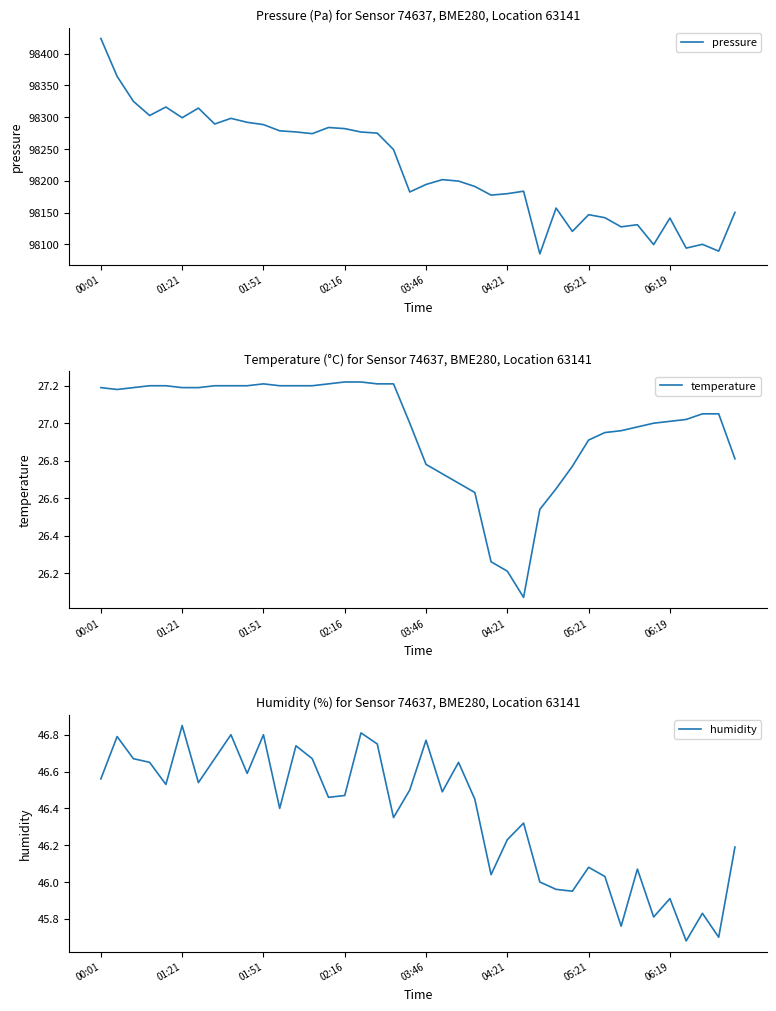

How many data points in pressure are above 98201?

20